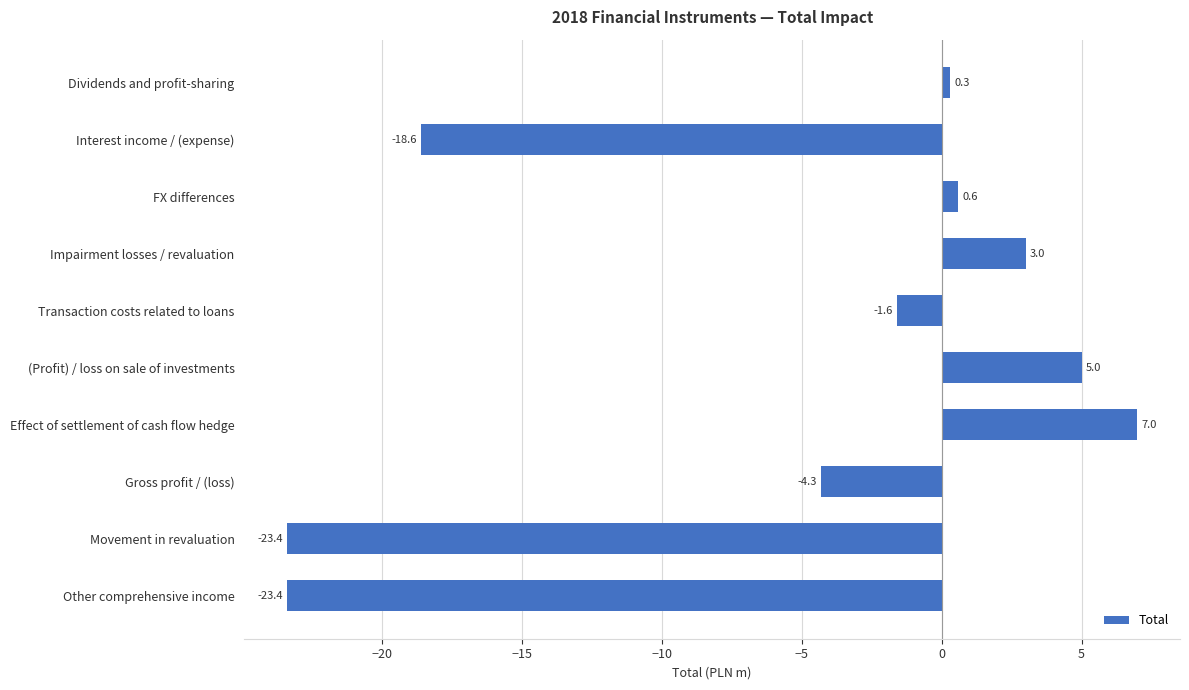

Reading bottom to top, what are all the values shown in this chart?

Other comprehensive income=-23.4	Movement in revaluation=-23.4	Gross profit / (loss)=-4.3	Effect of settlement of cash flow hedge=7.0	(Profit) / loss on sale of investments=5.0	Transaction costs related to loans=-1.6	Impairment losses / revaluation=3.0	FX differences=0.6	Interest income / (expense)=-18.6	Dividends and profit-sharing=0.3